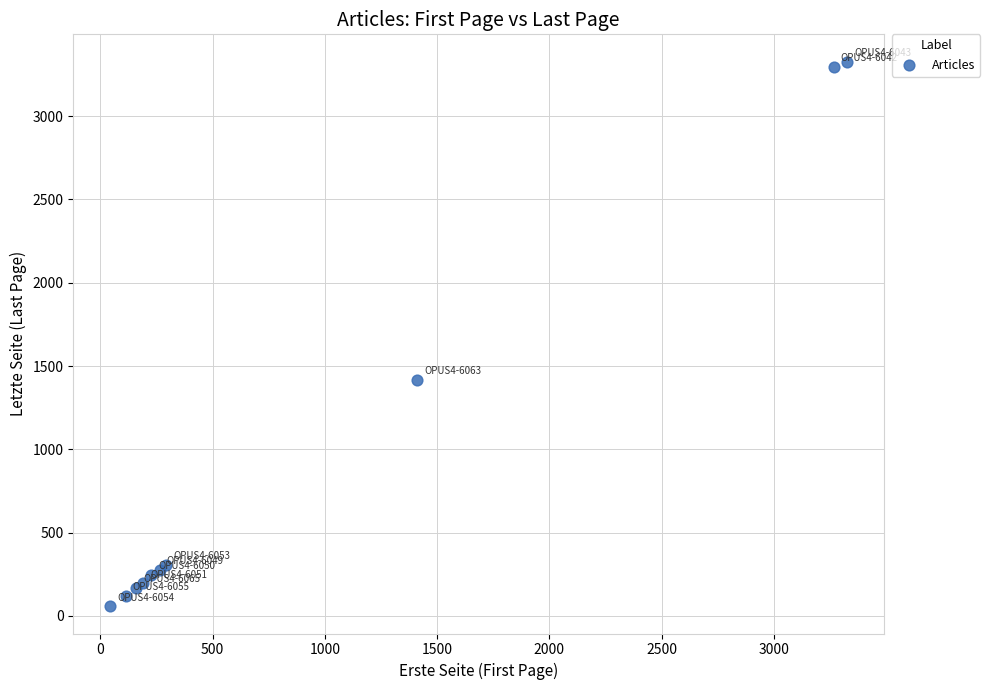

What Y value in the scatter plot is closest to 1693?

1419